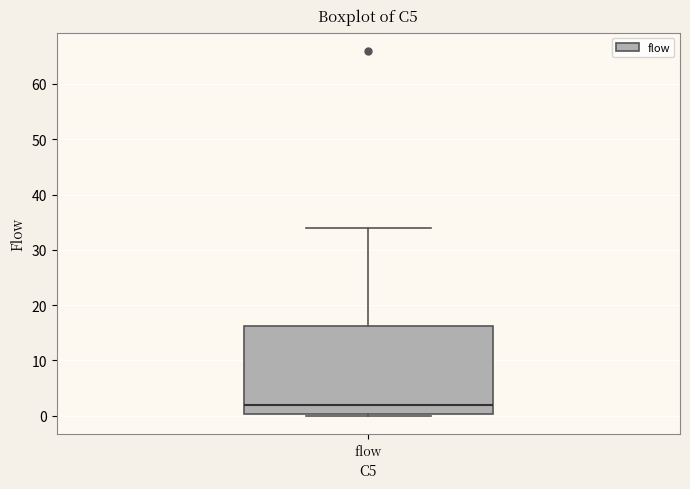

Transcribe this box plot: give where the median line is, the range the box spans, and where the two whiskers end, as read against the y-axis. The values are not printed on the chart, so give them approximately, as read against the axis.

median 2, box 0 to 16, whiskers 0 to 34